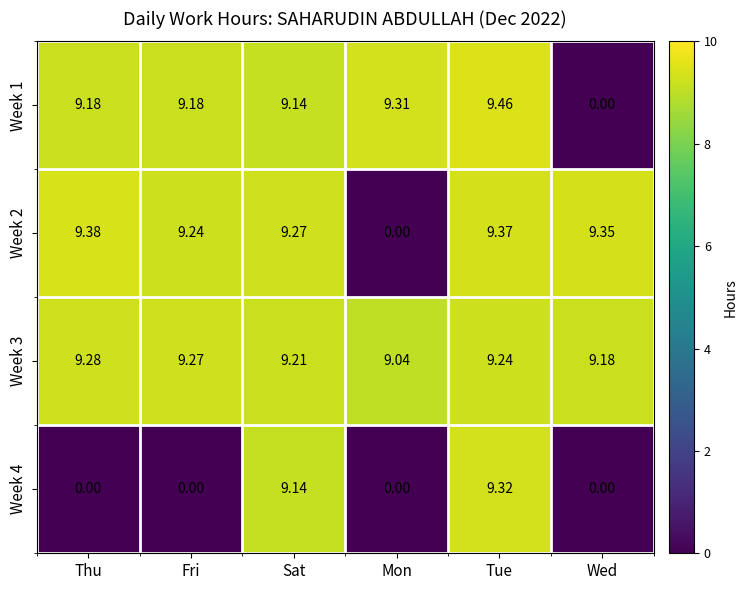

At which category does the chart reach its peak across all series?

Tue